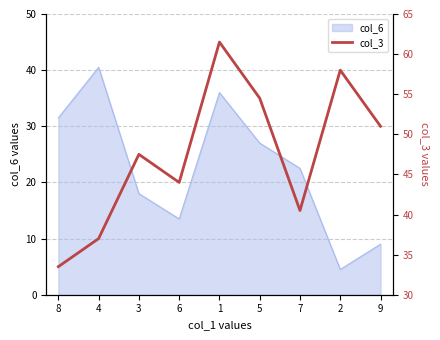

What is the average value?

47.5